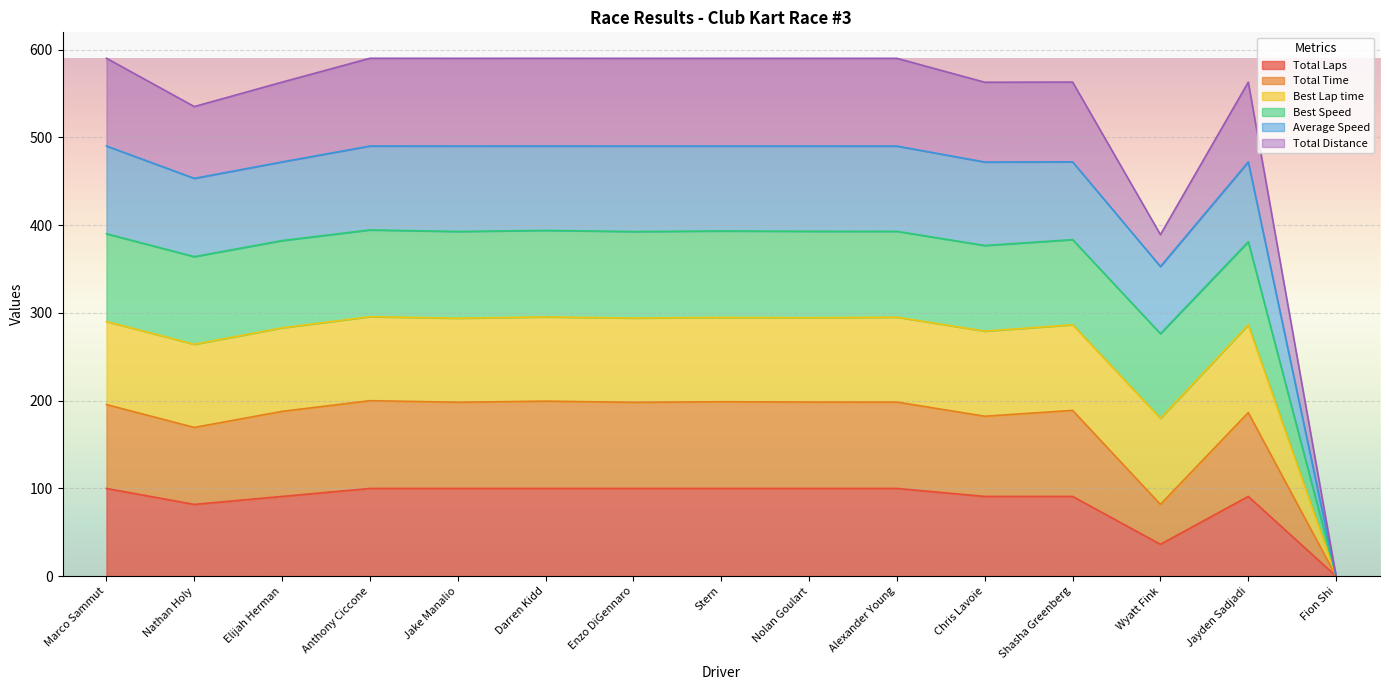

How many lines are shown in the chart?

6